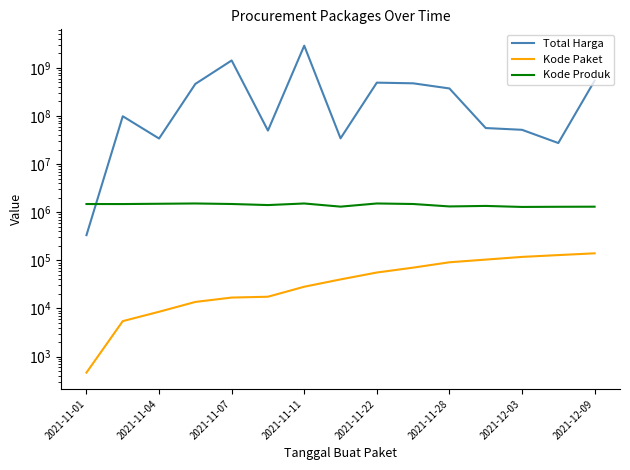

What are all the series names shown in the legend?

Total Harga, Kode Paket, Kode Produk